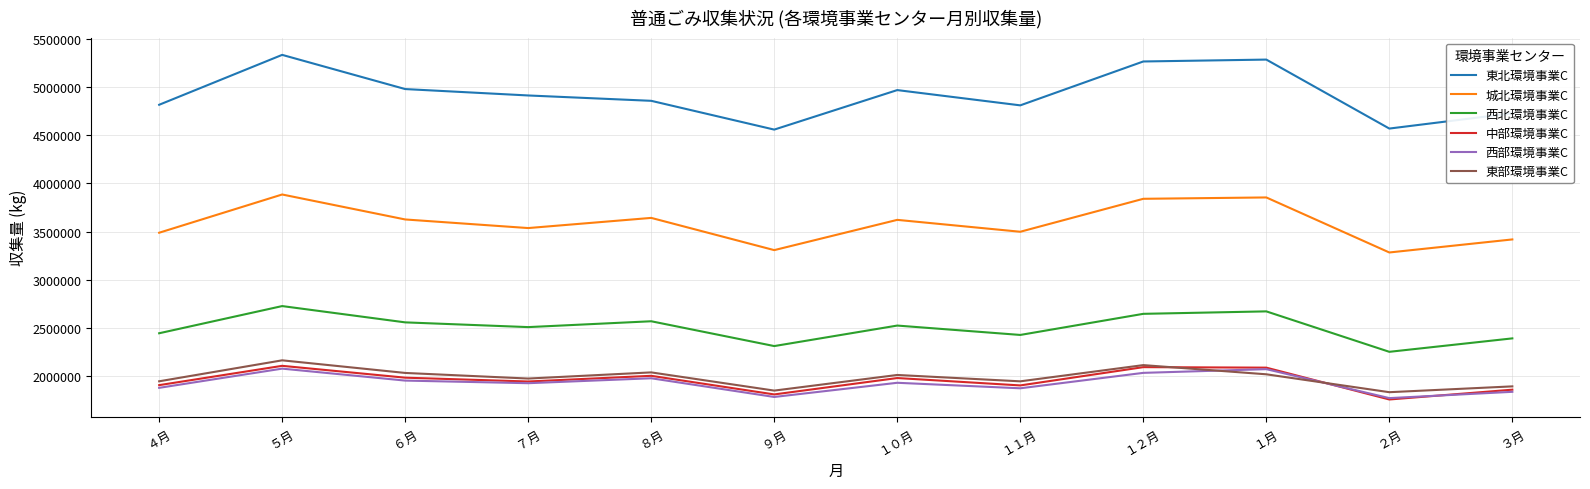

What position from the right is ８月?

8